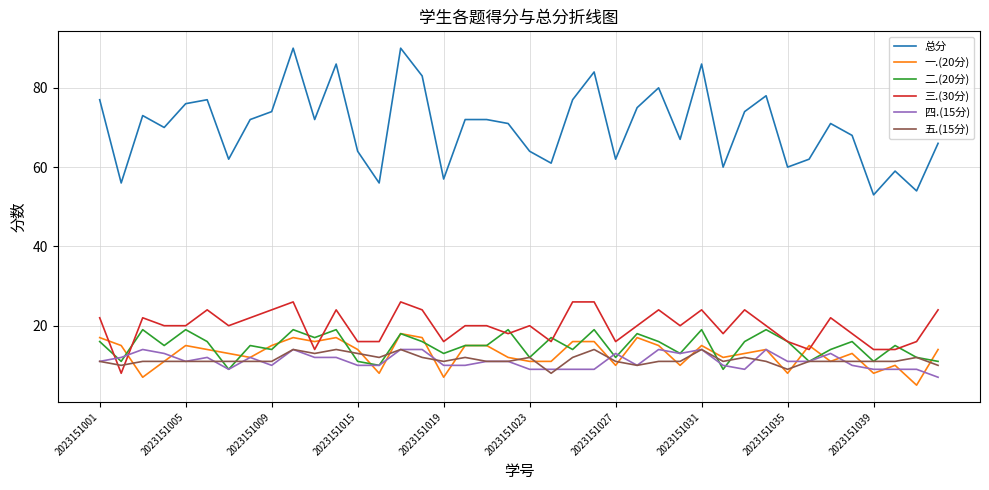

Which series has the largest range (max minus min)?

总分